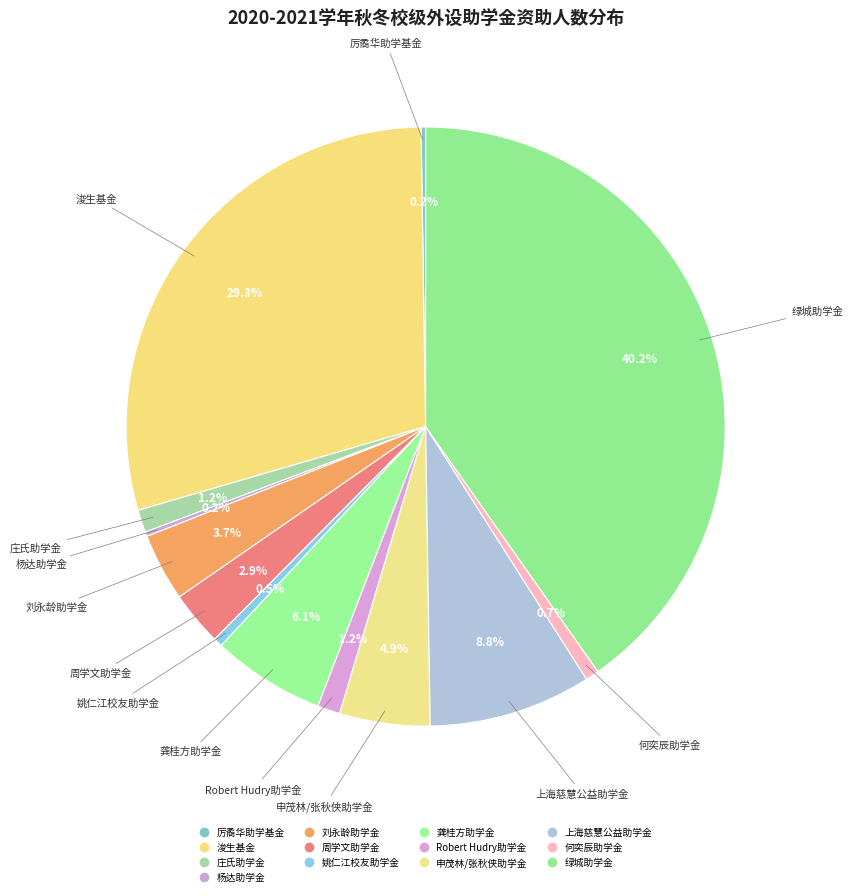

Which slice is the largest?

绿城助学金